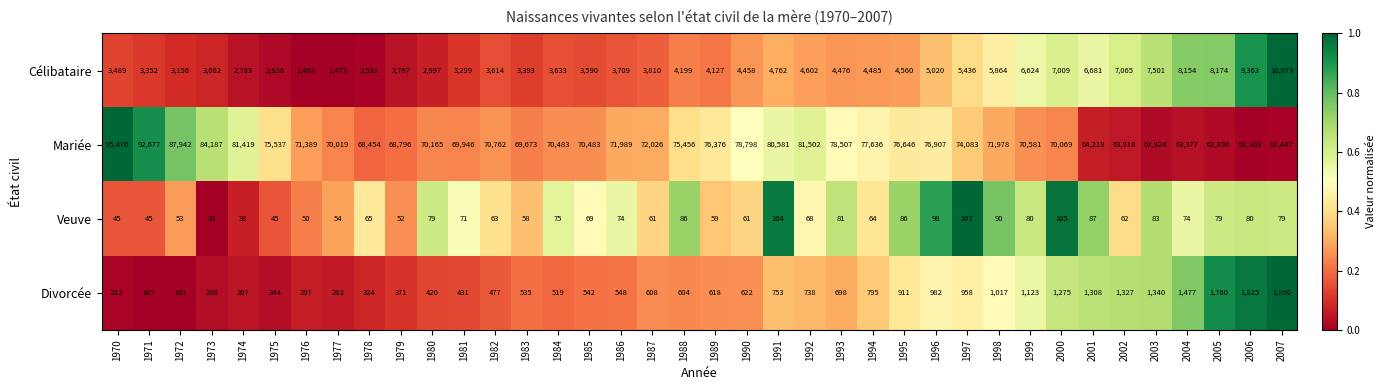

Which label corresponds to the smallest value in the chart?

1973